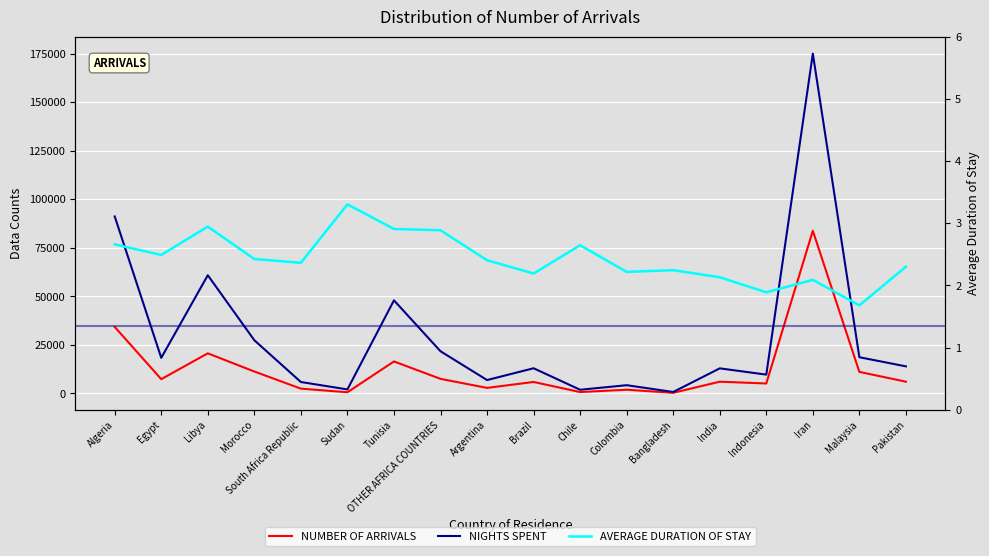

What is the sum of the AVERAGE DURATION OF STAY values at Bangladesh and Pakistan?

4.5